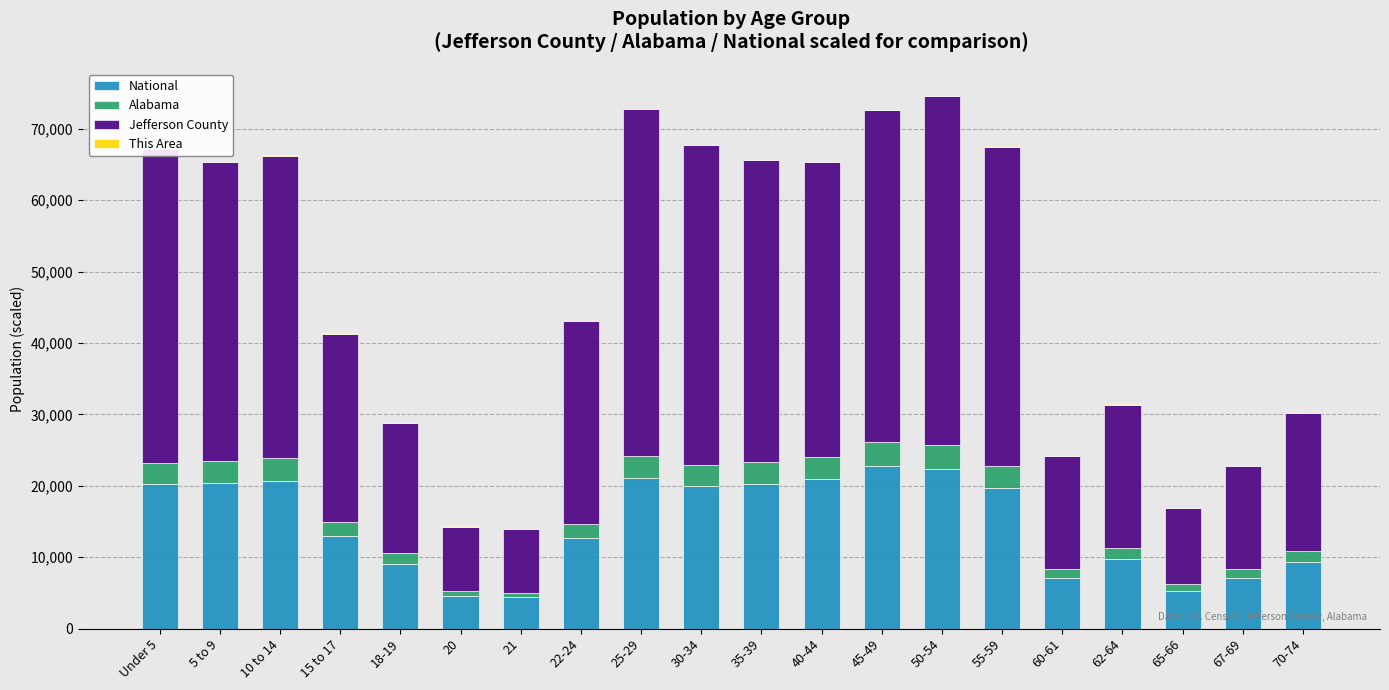

What is the highest value of the National series?

22708.6